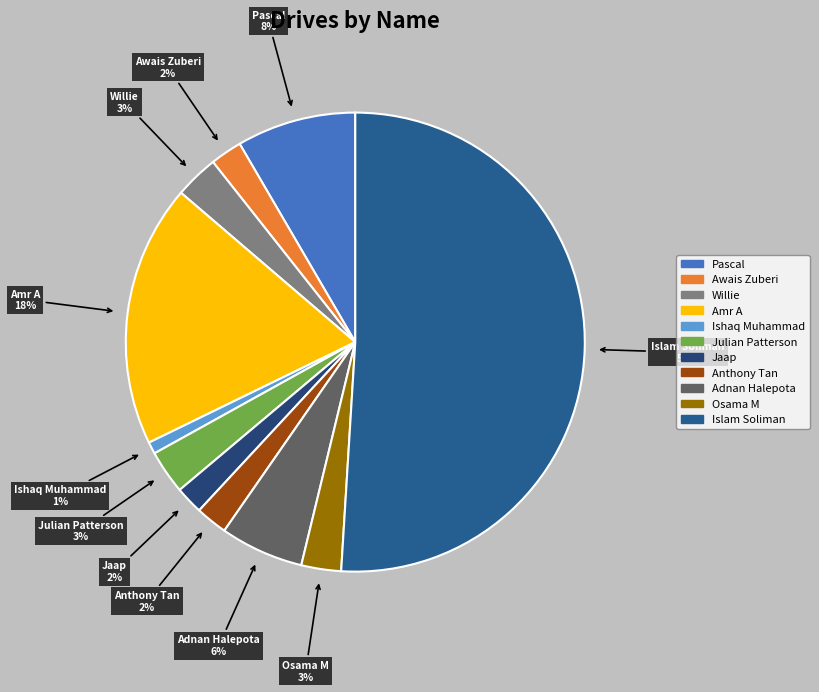

Is it true that Julian Patterson is 10% of the pie?

False